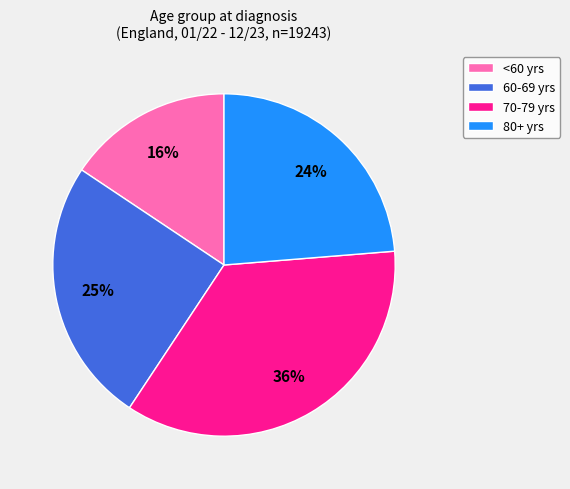

Does any single category account for the majority?

No